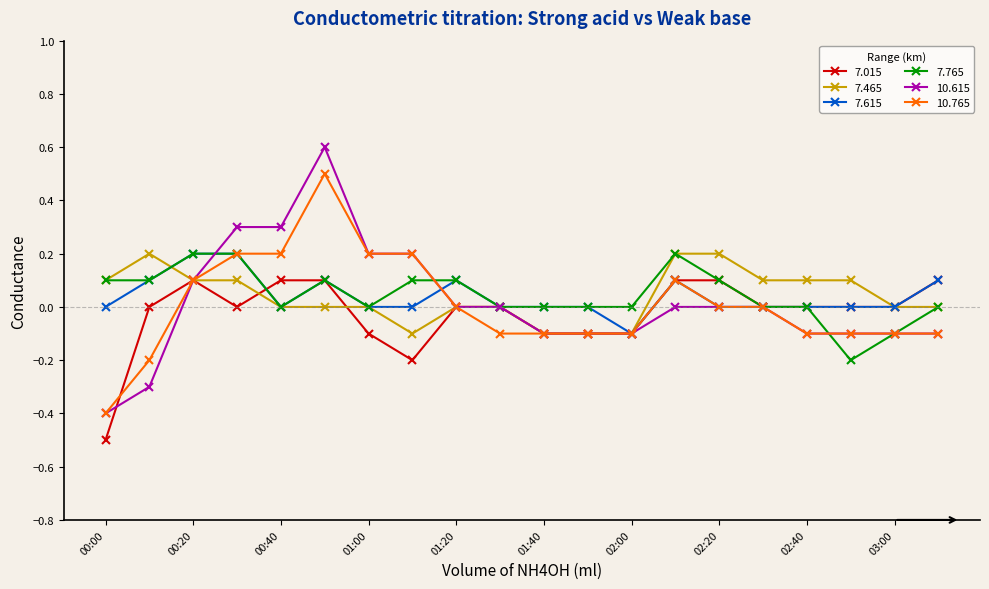

What is the sum of all 7.615 values?

0.8